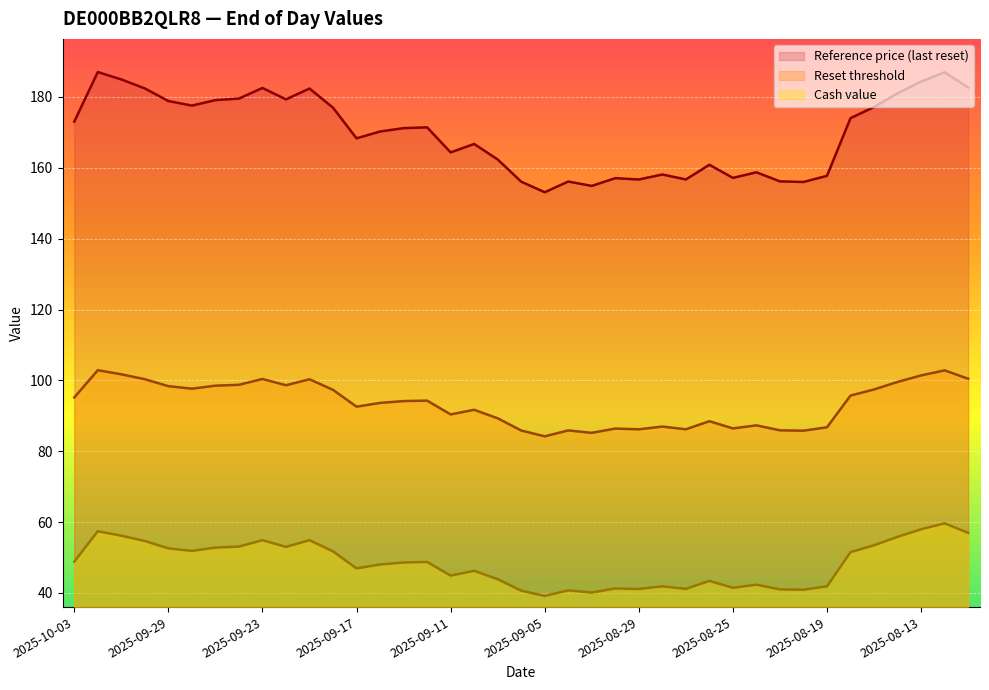

Is it true that Cash value equals 44.9 at 2025-09-11?

True